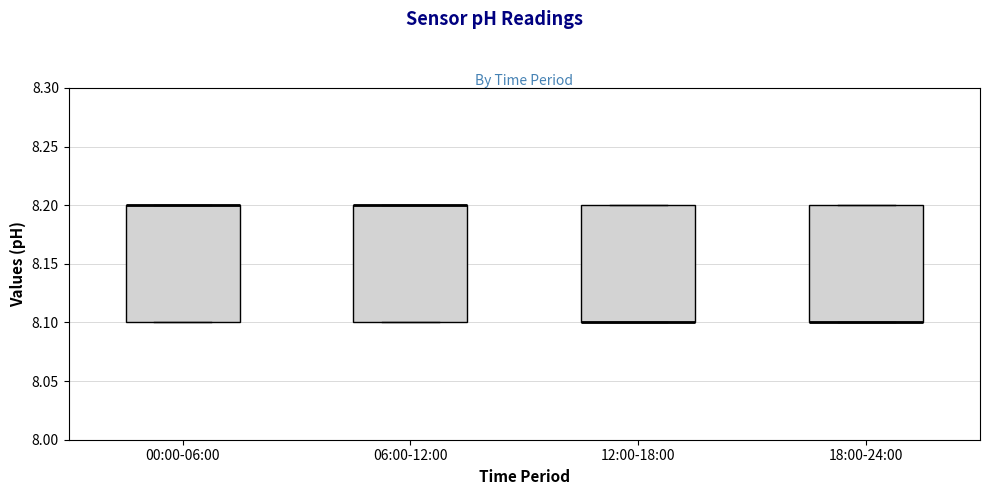

Where is the upper edge of the box for 06:00-12:00 on the y-axis? The values are not printed on the chart, so give them approximately, as read against the axis.

8.2